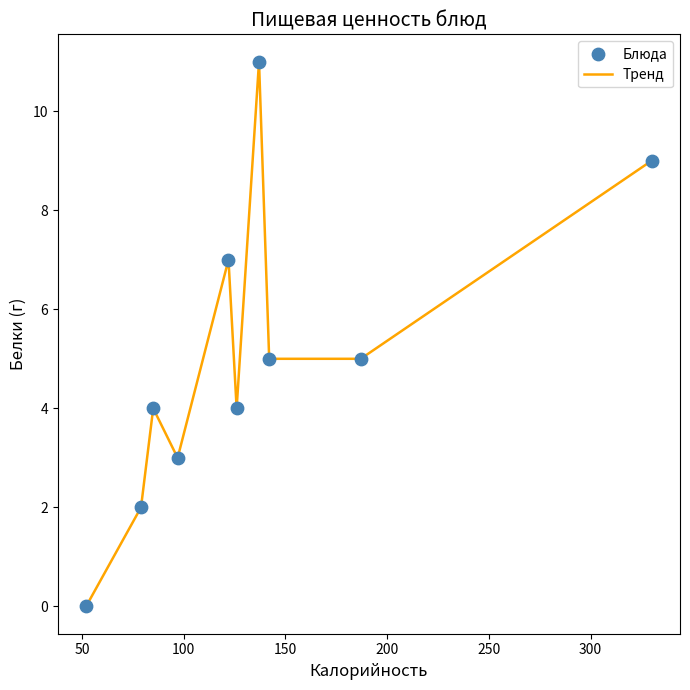

Does the chart have visible grid lines?

No